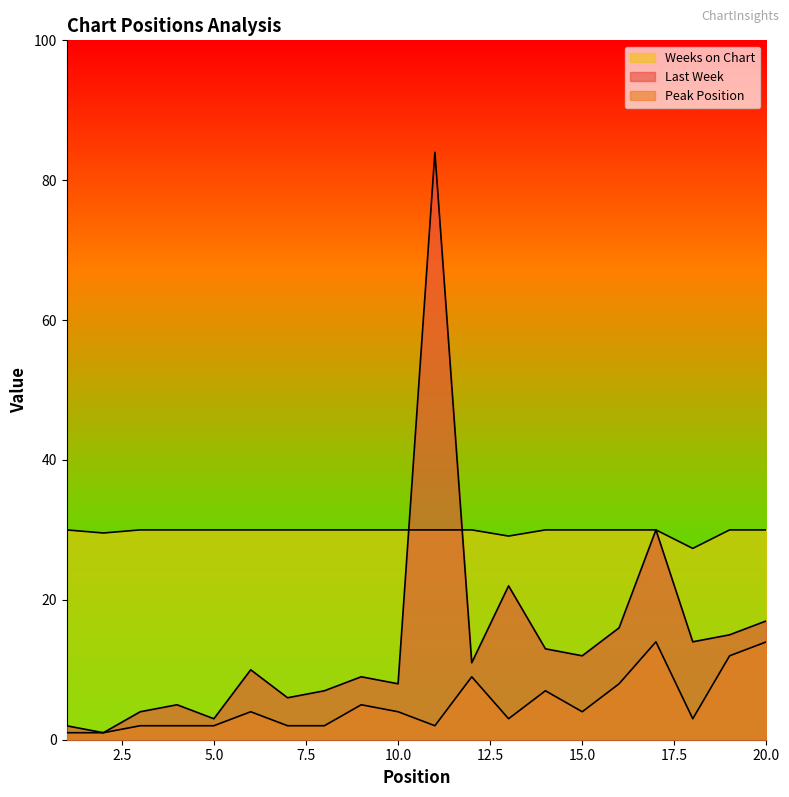

At which label does Peak Position first exceed 4?

9